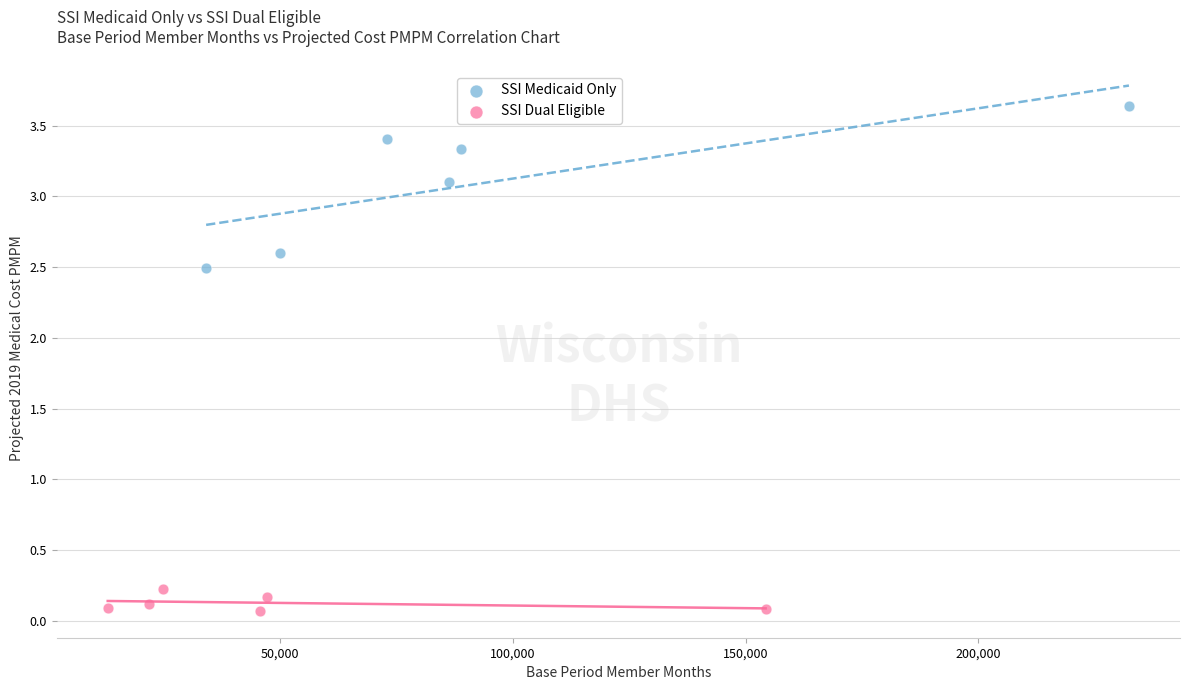

Which series contains the lowest Y value?

SSI Dual Eligible